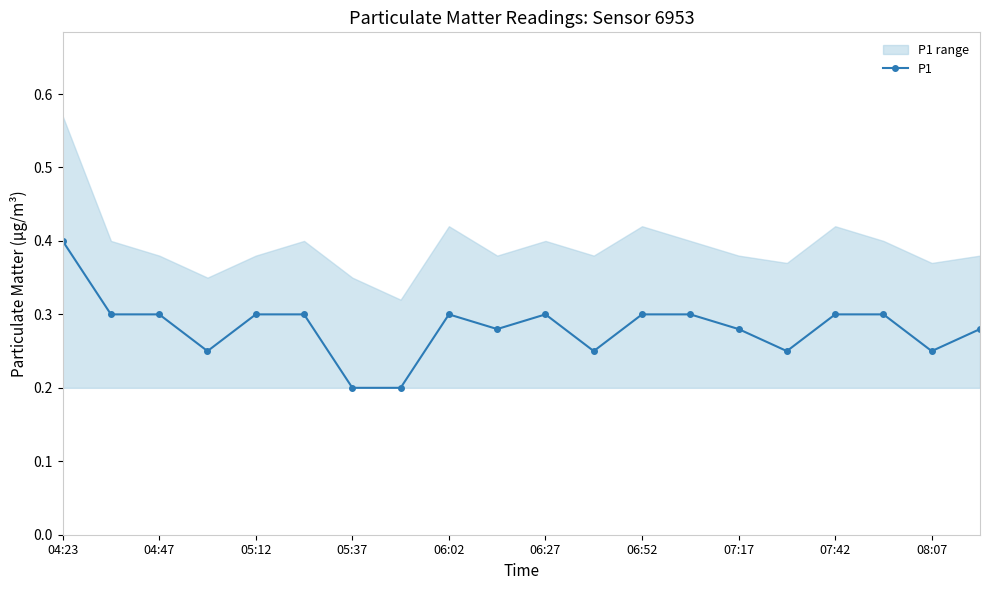

What is the smallest value displayed?

0.2